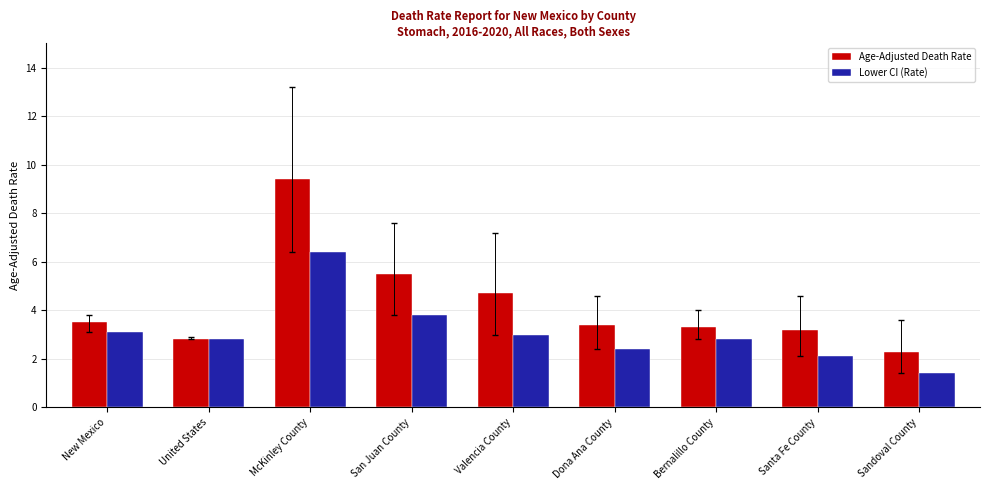

How many bars are there in total?

18